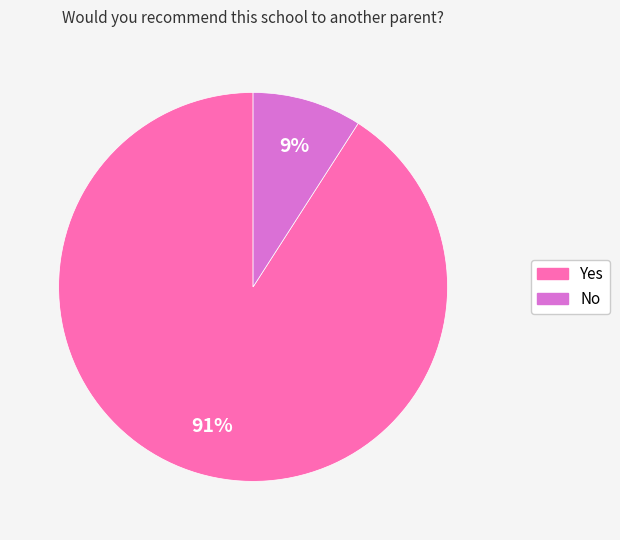

To the nearest percent, what percentage of the pie is Yes?

91%